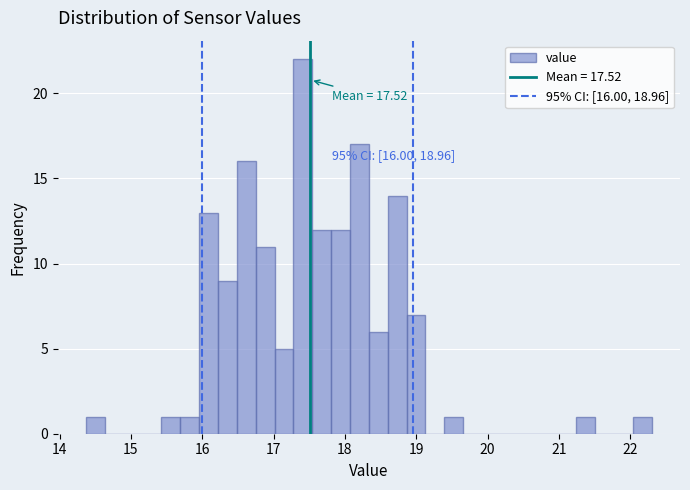

Around what value on the x-axis is the tallest bar? Give the approximate position of its centre, as read against the axis.

17.4